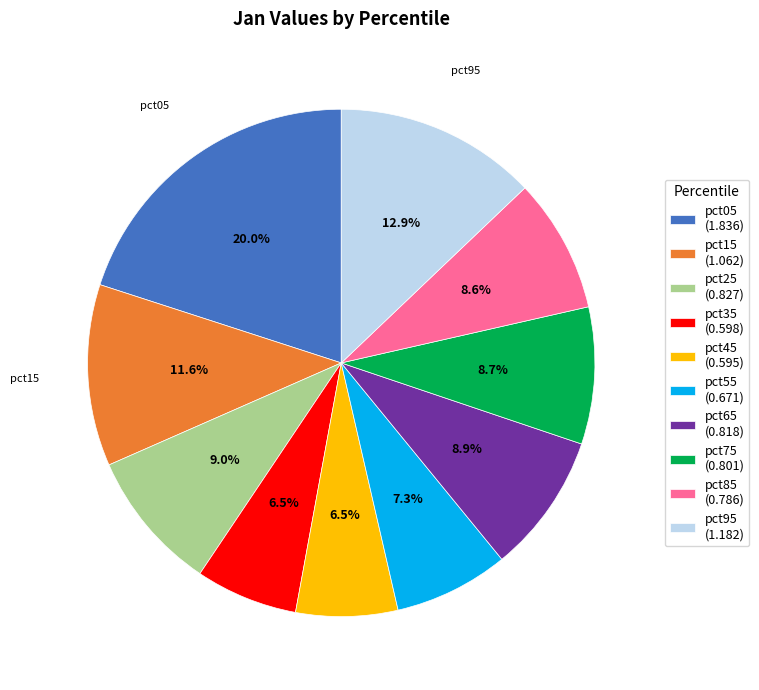

Do pct75 (0.801) and pct55 (0.671) together represent more than half of the pie?

No